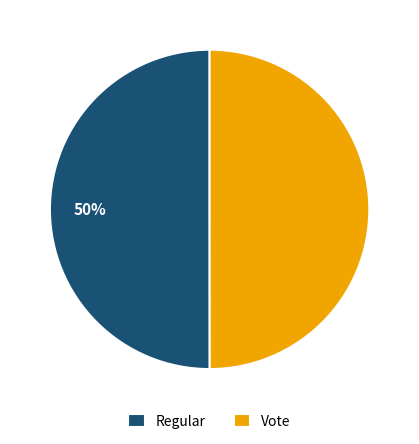

Do Vote and Regular together represent more than half of the pie?

Yes